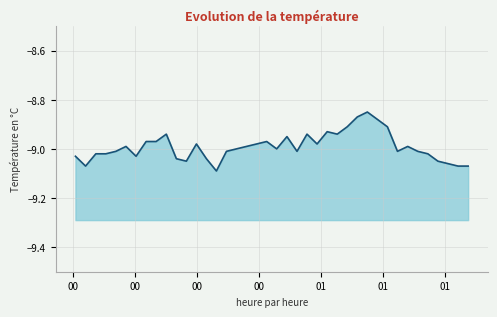

Is it true that the value at 13 is -11.8?

False